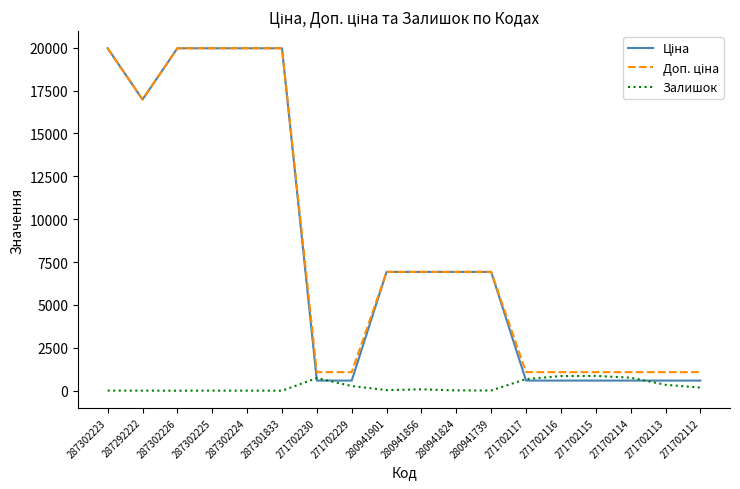

What is the maximum value shown in the chart?

19964.2